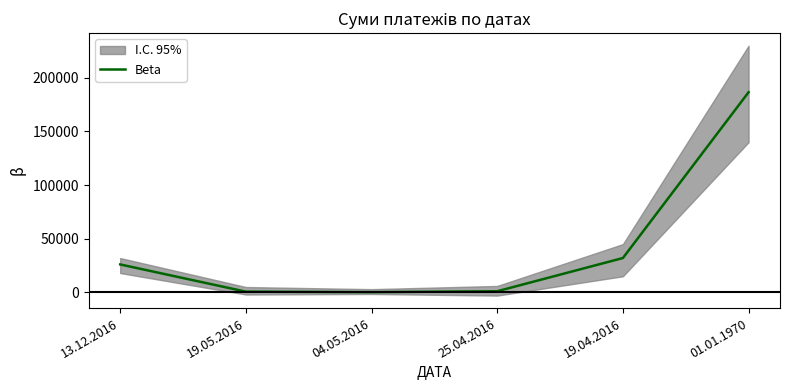

Reading left to right, extract all data points from this chart.

26038.9	660.0	203.0	1050.0	32024.2	186596.2